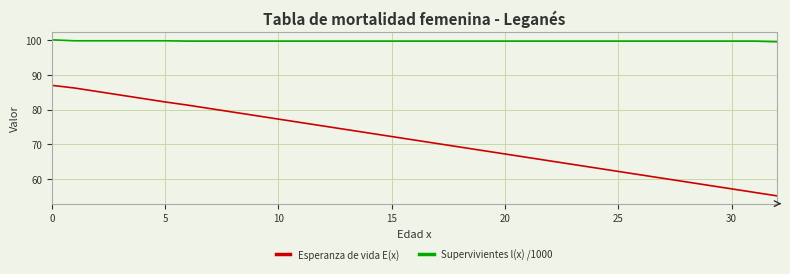

List the series in order of their overall mean, lowest first.

Esperanza de vida E(x), Supervivientes l(x) /1000